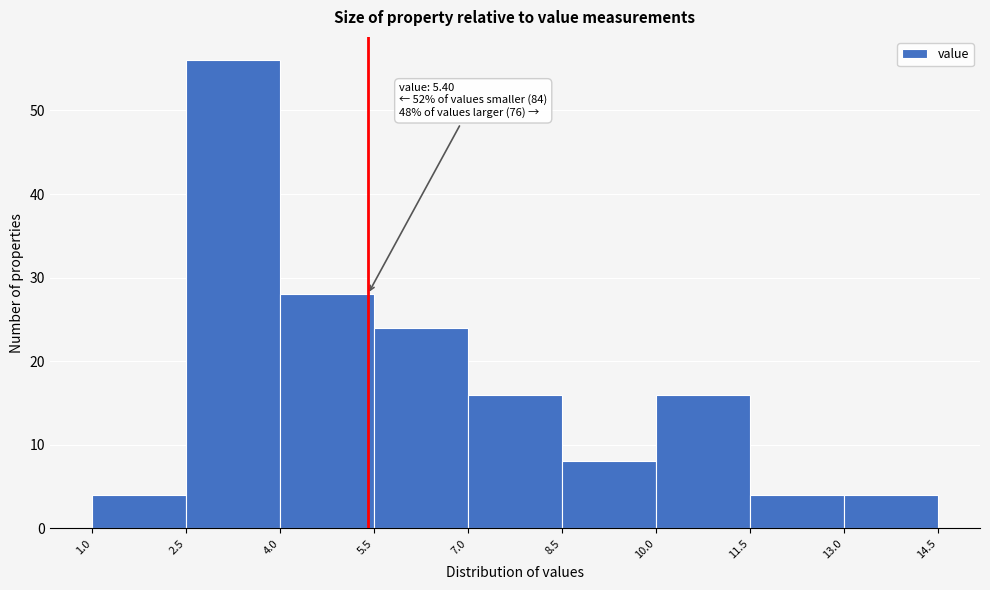

Over which range of the x-axis is the bar tallest?

2.5 to 4.0